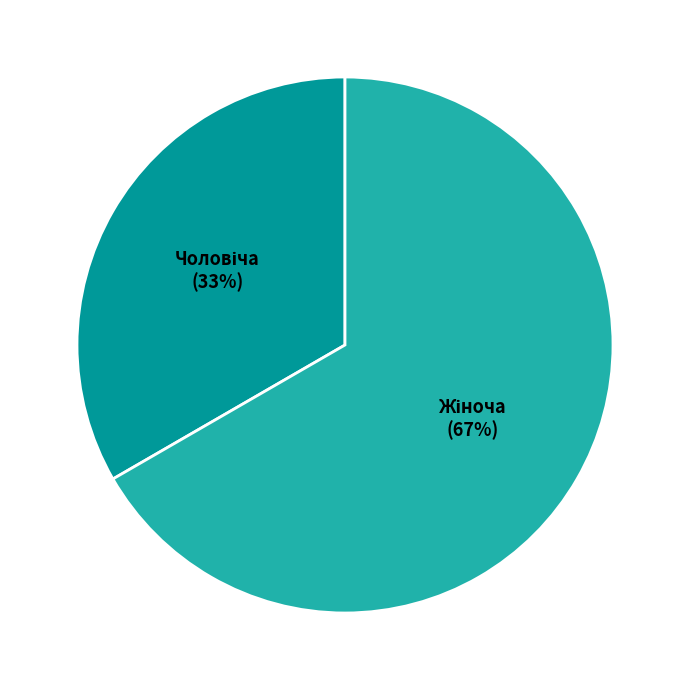

To the nearest percent, what is the average slice percentage?

50%